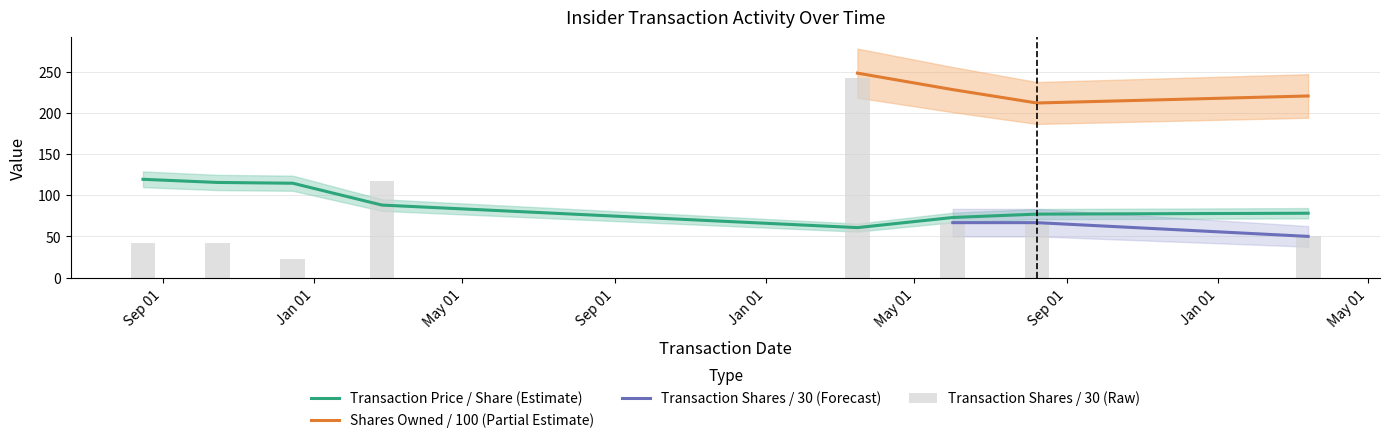

Is it true that transactionShares equals 66.7 at Sep 01?

True